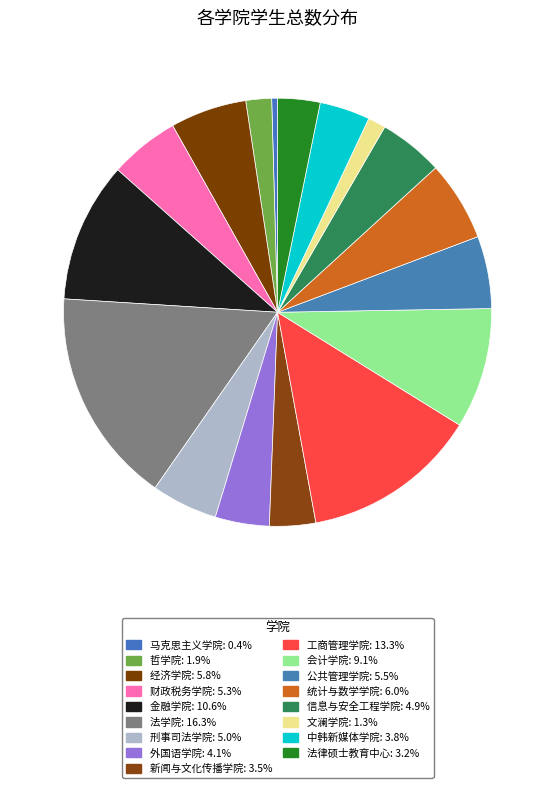

Which category has the smallest portion of the pie?

马克思主义学院